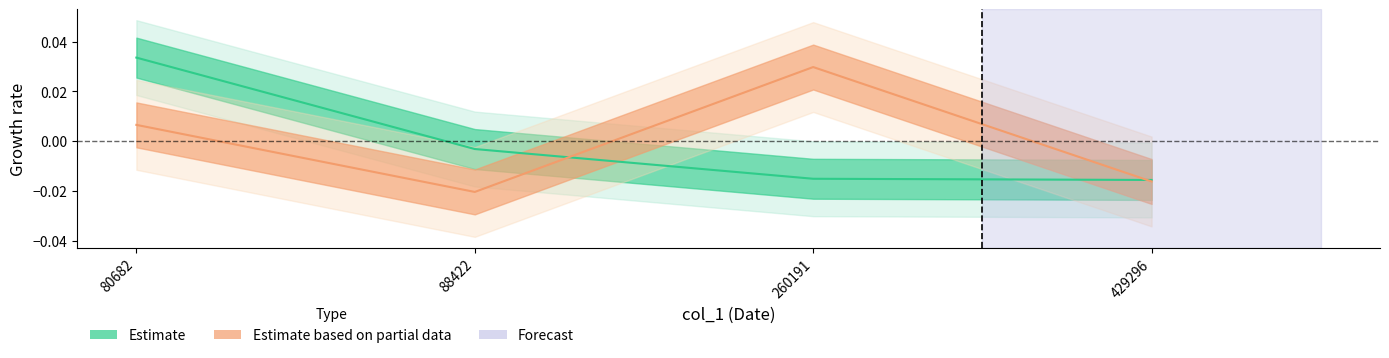

After their last crossing, which series has the higher values: Estimate based on partial data or Estimate?

Estimate